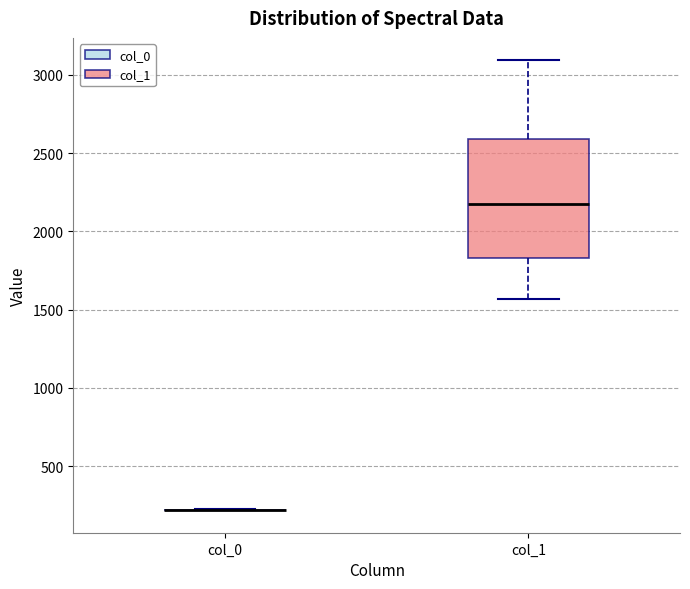

Reading left to right, read every box against the y-axis: the position of its median line, the range the box covers, and the ends of its whiskers. The values are not printed on the chart, so give them approximately, as read against the axis.

col_0: box collapsed to a line at 200, whiskers 200 to 200
col_1: median 2150, box 1850 to 2600, whiskers 1550 to 3100